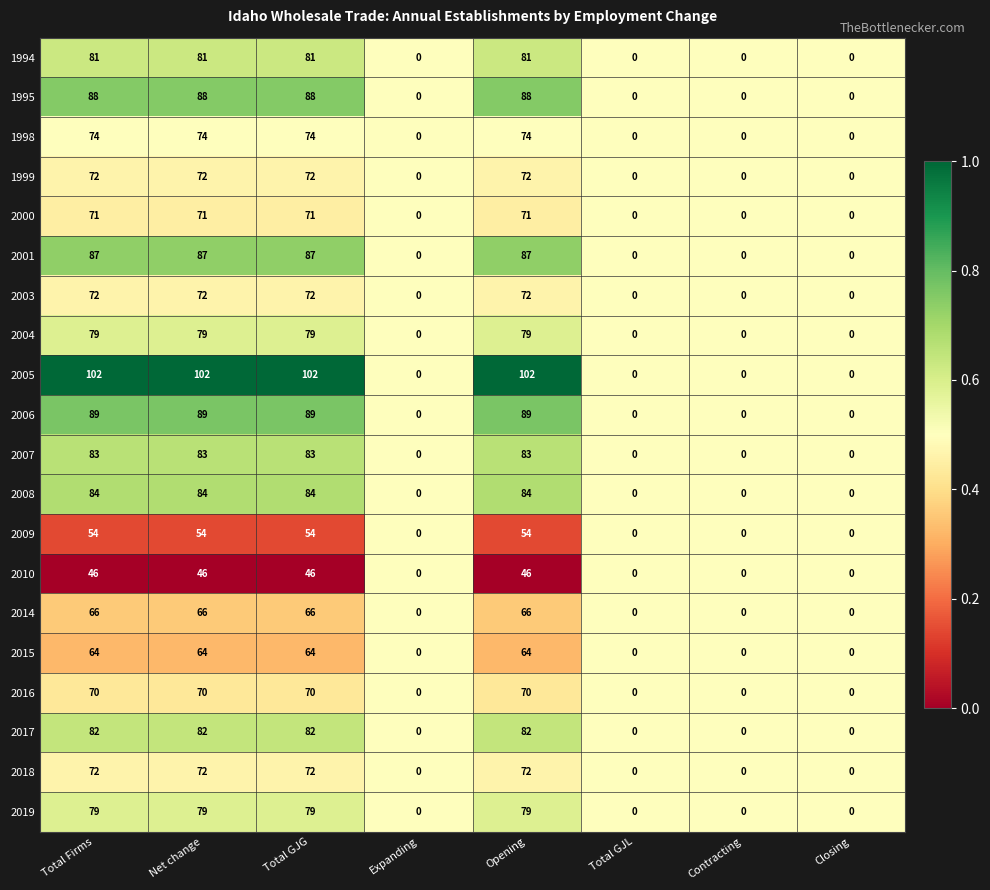

At how many categories does at least one series exceed 62?

4